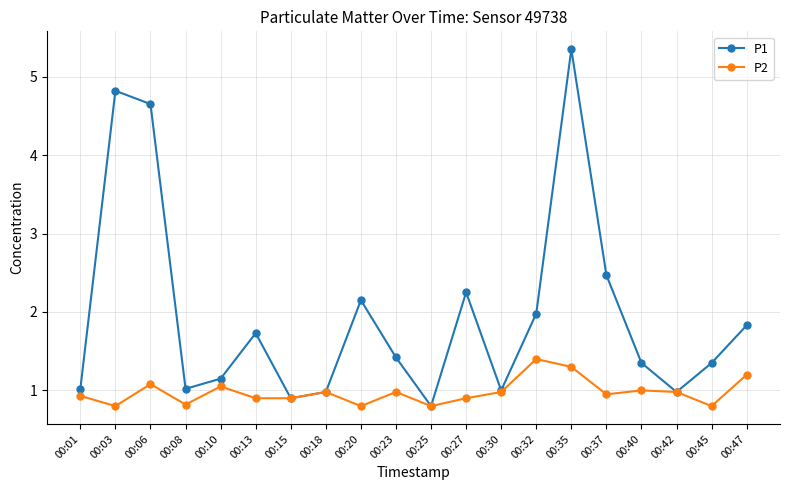

What is the lowest value of the P1 series?

0.8